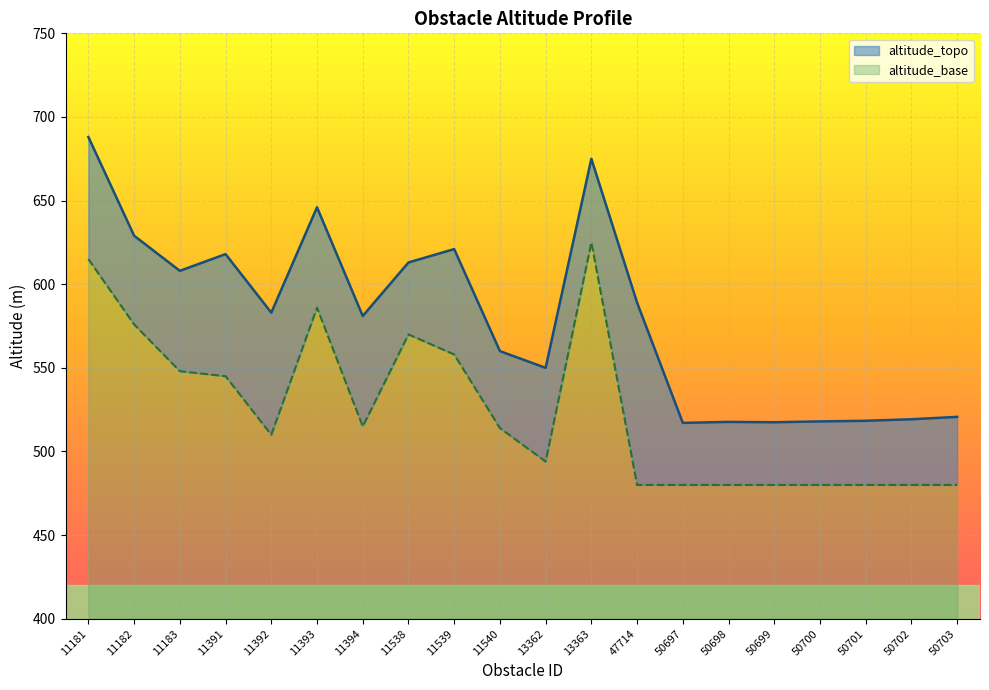

True or false: the data has more than 0 interior local peaks.

True